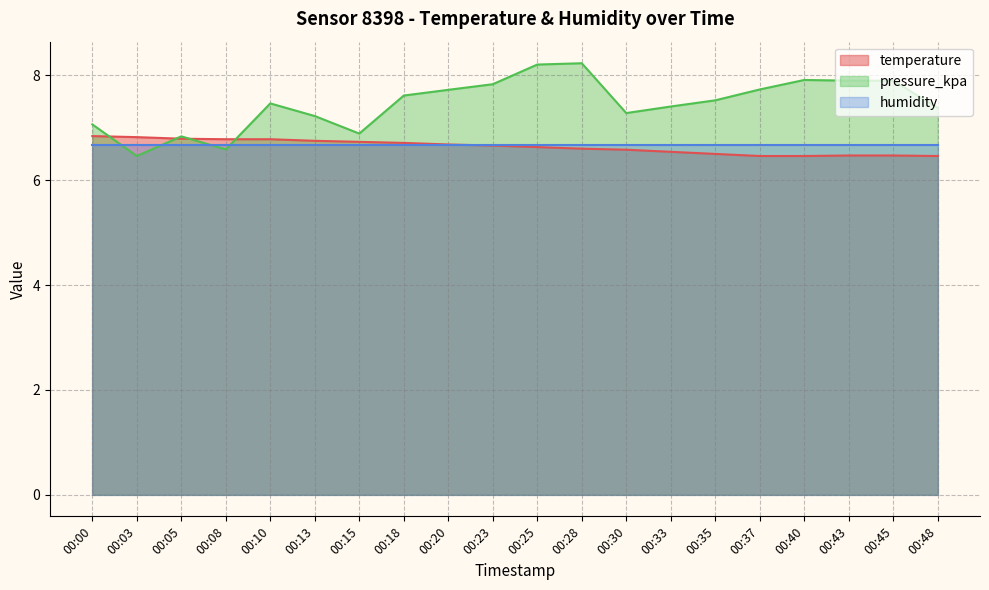

What is the maximum value shown in the chart?

8.2